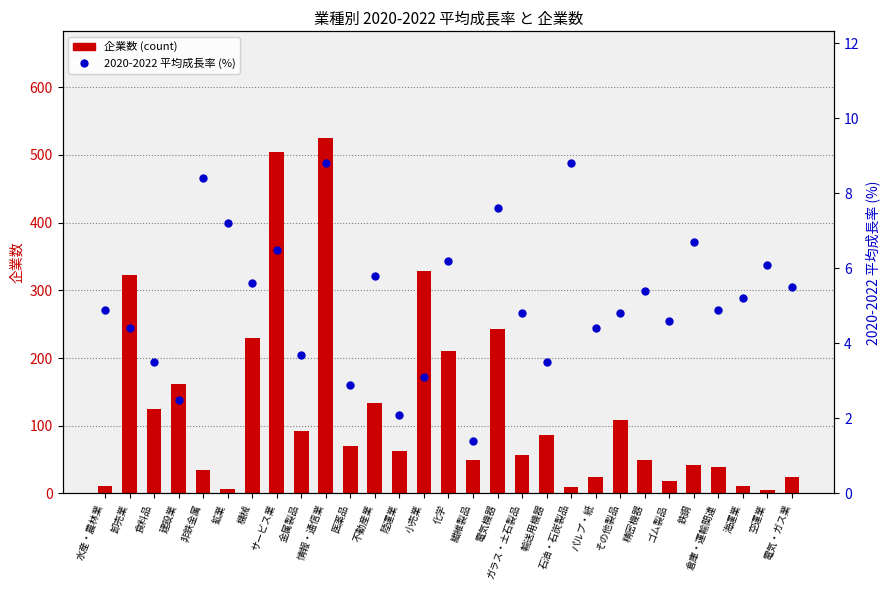

Which series reaches the maximum Y coordinate?

企業数 (count)